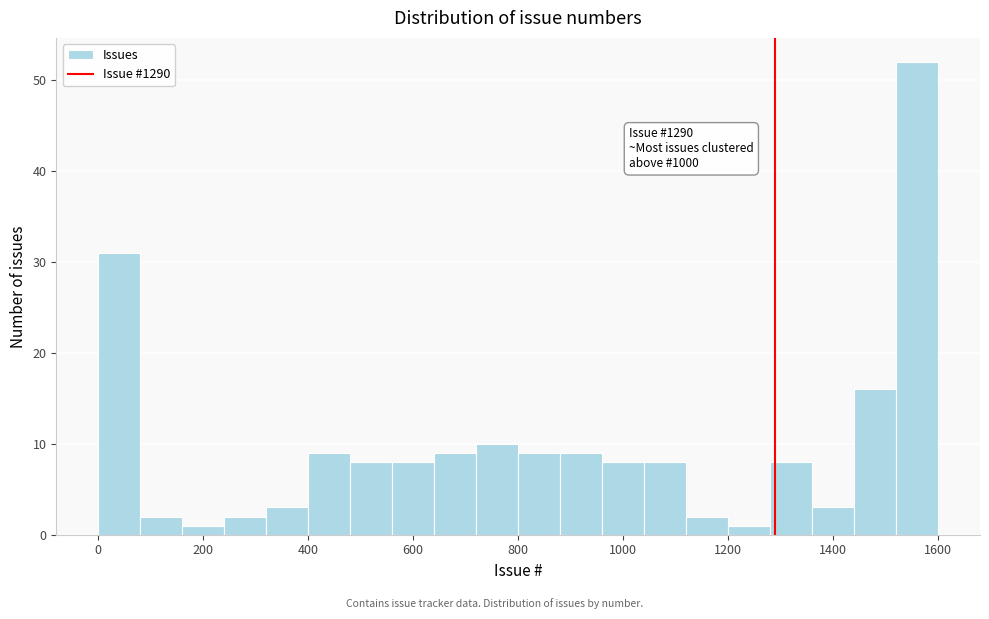

Around what value on the x-axis is the tallest bar? Give the approximate position of its centre, as read against the axis.

1560